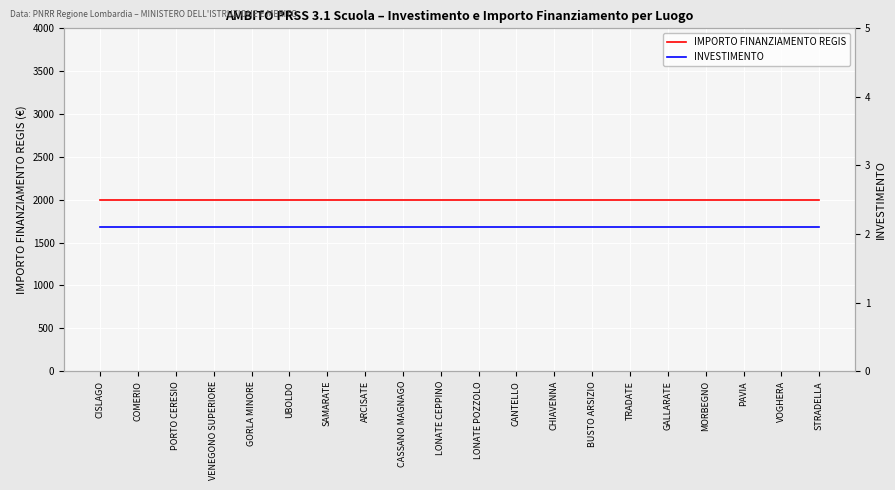

Reading left to right, transcribe all the data shown in this chart.

IMPORTO FINANZIAMENTO REGIS: CISLAGO=2000.0	COMERIO=2000.0	PORTO CERESIO=2000.0	VENEGONO SUPERIORE=2000.0	GORLA MINORE=2000.0	UBOLDO=2000.0	SAMARATE=2000.0	ARCISATE=2000.0	CASSANO MAGNAGO=2000.0	LONATE CEPPINO=2000.0	LONATE POZZOLO=2000.0	CANTELLO=2000.0	CHIAVENNA=2000.0	BUSTO ARSIZIO=2000.0	TRADATE=2000.0	GALLARATE=2000.0	MORBEGNO=2000.0	PAVIA=2000.0	VOGHERA=2000.0	STRADELLA=2000.0
INVESTIMENTO: CISLAGO=2.1	COMERIO=2.1	PORTO CERESIO=2.1	VENEGONO SUPERIORE=2.1	GORLA MINORE=2.1	UBOLDO=2.1	SAMARATE=2.1	ARCISATE=2.1	CASSANO MAGNAGO=2.1	LONATE CEPPINO=2.1	LONATE POZZOLO=2.1	CANTELLO=2.1	CHIAVENNA=2.1	BUSTO ARSIZIO=2.1	TRADATE=2.1	GALLARATE=2.1	MORBEGNO=2.1	PAVIA=2.1	VOGHERA=2.1	STRADELLA=2.1